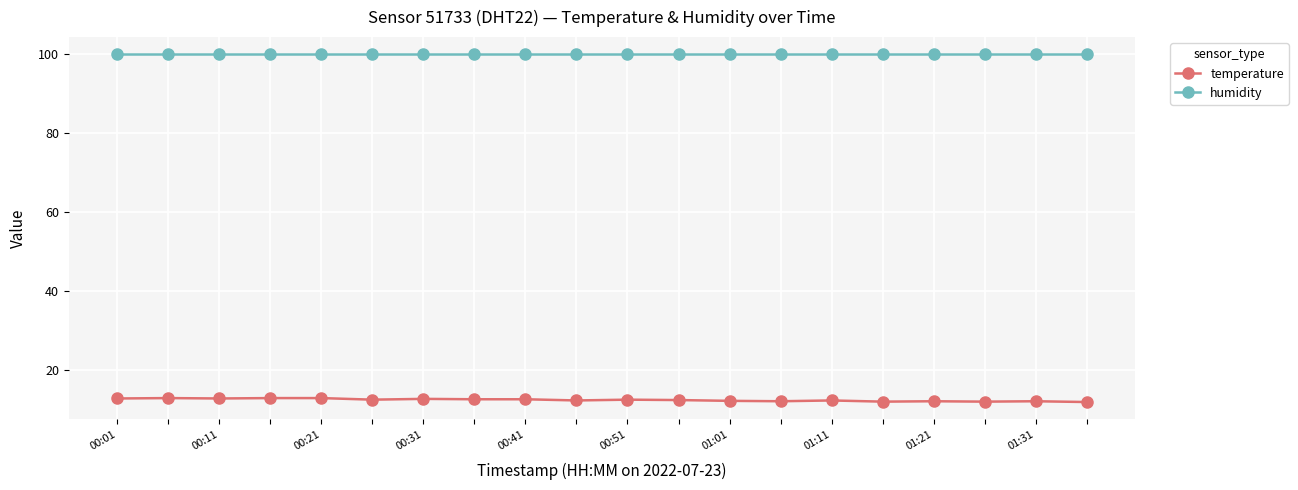

What is the lowest value of the humidity series?

99.9